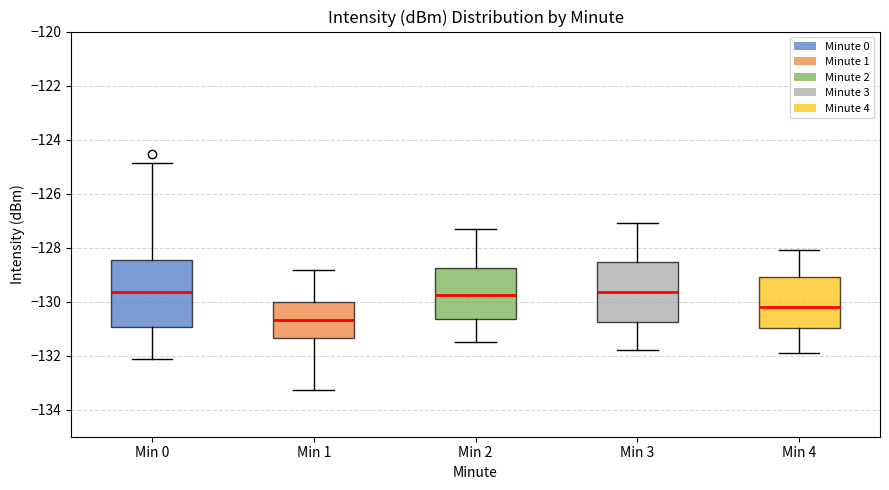

Reading left to right, read every box against the y-axis: the position of its median line, the range the box covers, and the ends of its whiskers. The values are not printed on the chart, so give them approximately, as read against the axis.

Min 0: median -129.6, box -131.0 to -128.4, whiskers -132.2 to -124.8
Min 1: median -130.6, box -131.4 to -130.0, whiskers -133.2 to -128.8
Min 2: median -129.8, box -130.6 to -128.8, whiskers -131.4 to -127.2
Min 3: median -129.6, box -130.8 to -128.6, whiskers -131.8 to -127.0
Min 4: median -130.2, box -131.0 to -129.0, whiskers -131.8 to -128.0